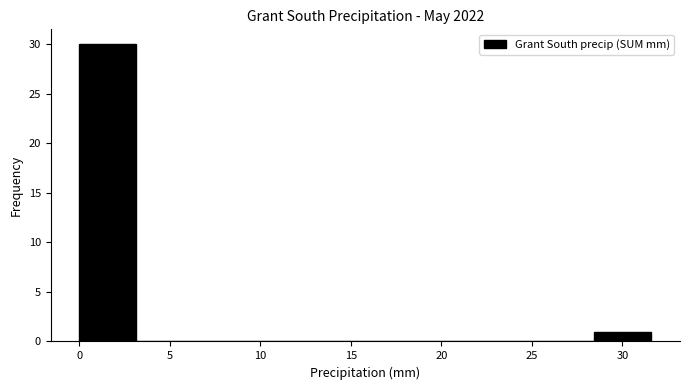

Reading left to right, transcribe this chart: for each bar, give the range it covers on the x-axis and its height. Neither the bar edges nor the heights are printed on the chart, so give them approximately, as read against the axes.

0.0 to 3.0: 30
3.0 to 6.5: 0
6.5 to 9.5: 0
9.5 to 12.5: 0
12.5 to 16.0: 0
16.0 to 19.0: 0
19.0 to 22.0: 0
22.0 to 25.5: 0
25.5 to 28.5: 0
28.5 to 31.5: 1